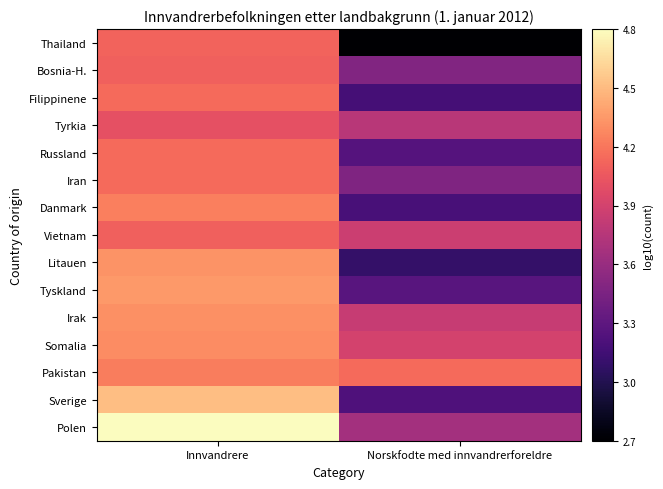

At Innvandrere, list the series in order from largest to smallest.

Polen, Sverige, Tyskland, Litauen, Irak, Somalia, Danmark, Pakistan, Russland, Filippinene, Iran, Thailand, Vietnam, Bosnia-H., Tyrkia